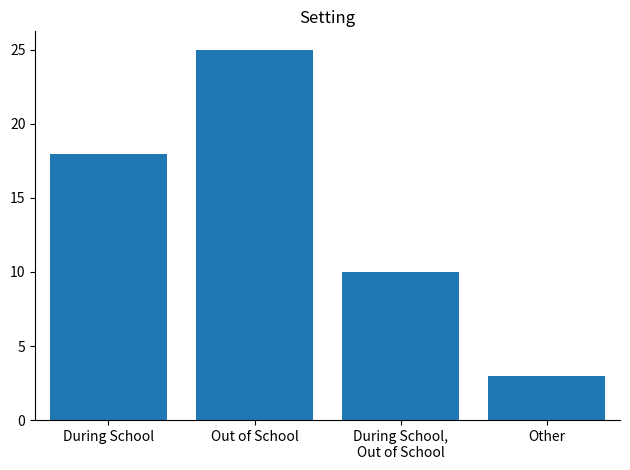

The chart shows a value of 17 at During School,
Out of School. True or false?

False